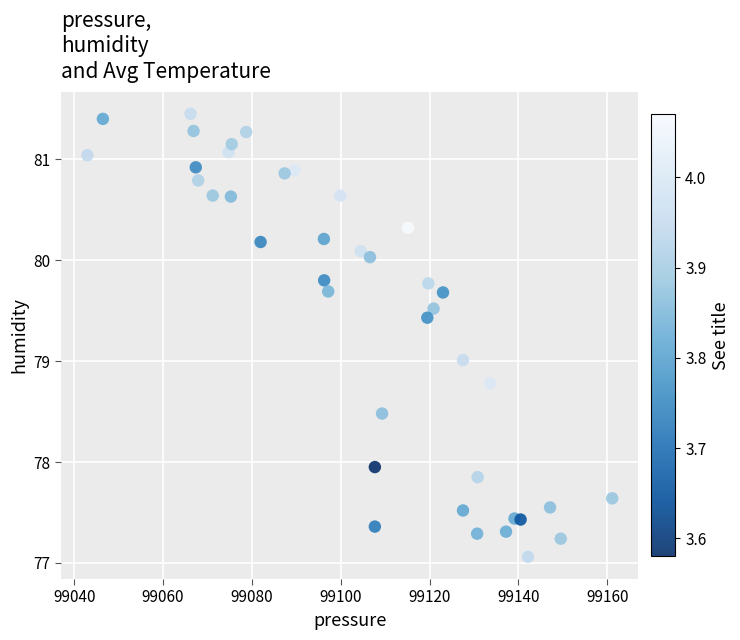

What is the range of X values (max minus min)?

118.2